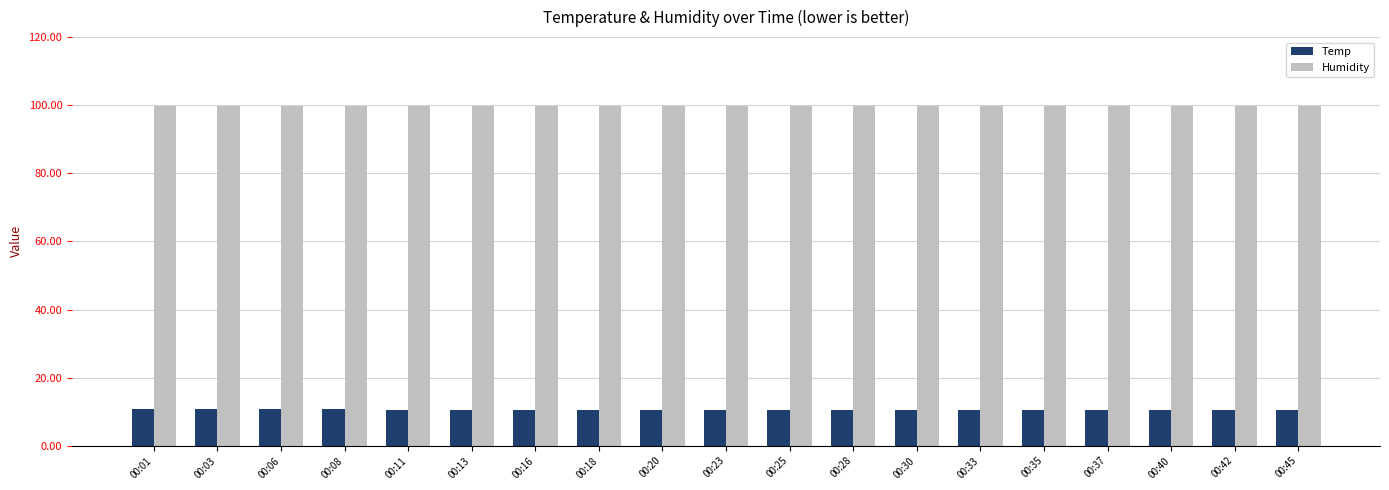

The Temp series shows 10.7 at 00:06. True or false?

True